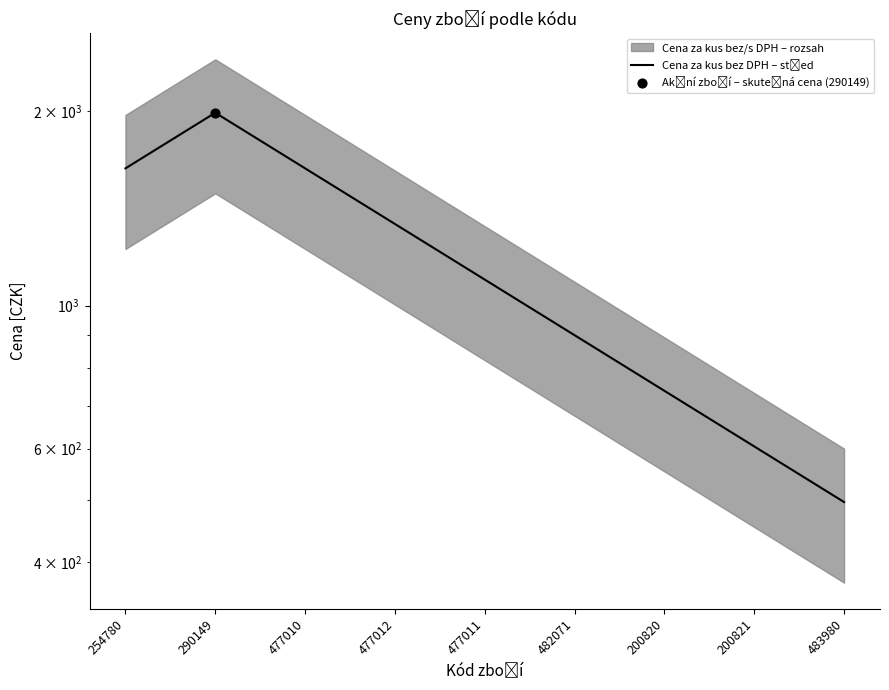

What is the ratio of the value at 200821 to the value at 477011?

0.6